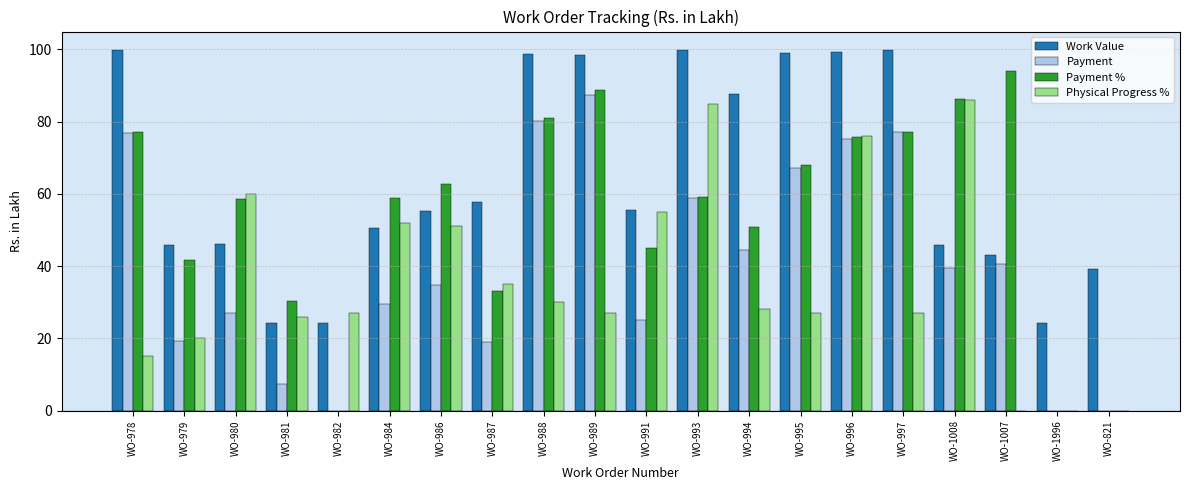

What is the sum of all Work Value values?

1294.1